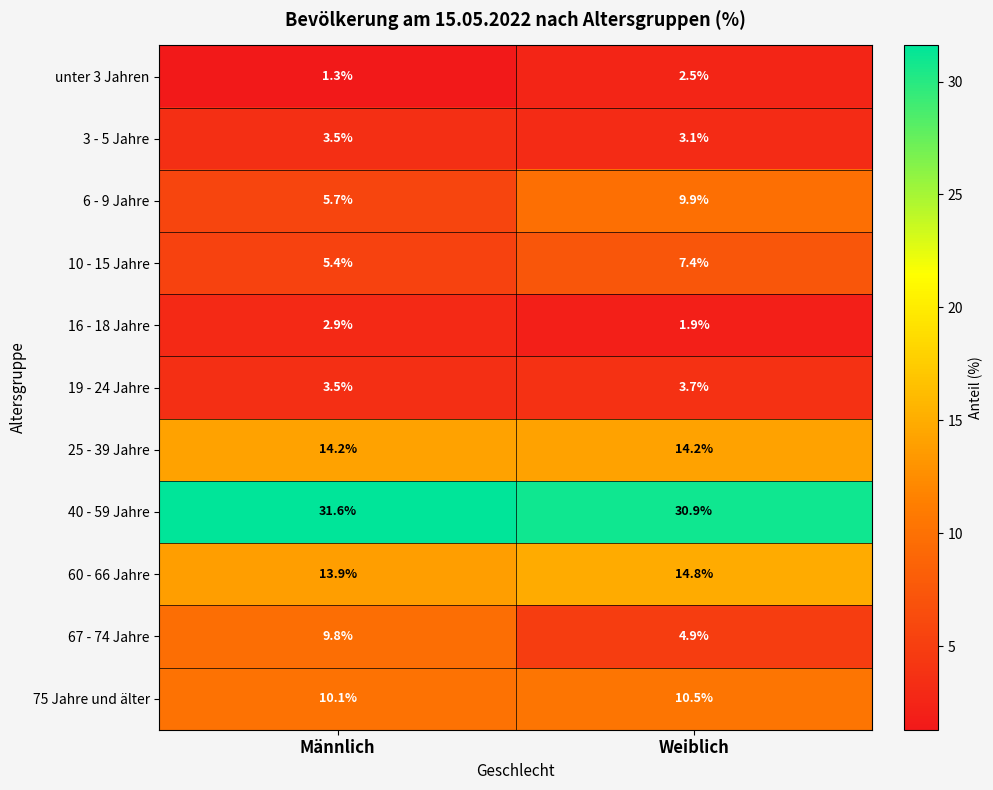

List the series in order of their peak value, lowest first.

unter 3 Jahren, 16 - 18 Jahre, 3 - 5 Jahre, 19 - 24 Jahre, 10 - 15 Jahre, 67 - 74 Jahre, 6 - 9 Jahre, 75 Jahre und älter, 25 - 39 Jahre, 60 - 66 Jahre, 40 - 59 Jahre